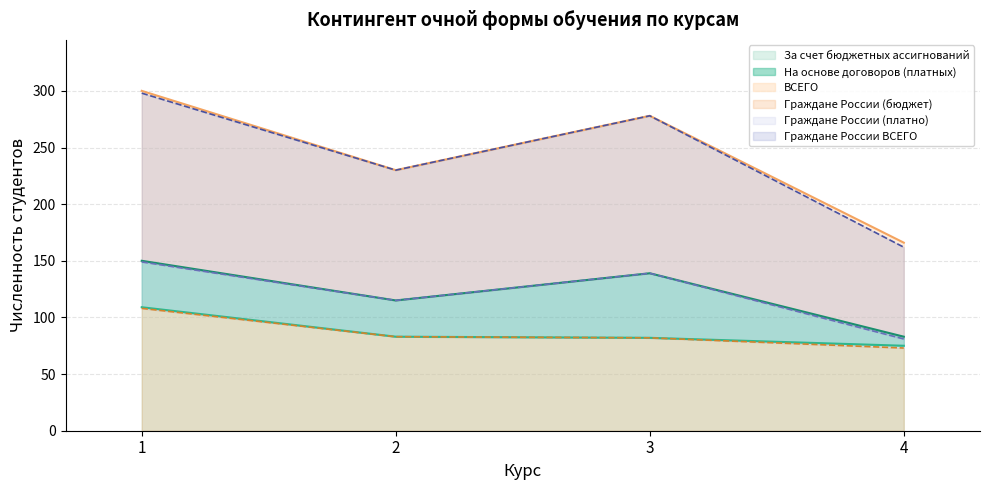

Which series has the largest range (max minus min)?

Граждане России ВСЕГО